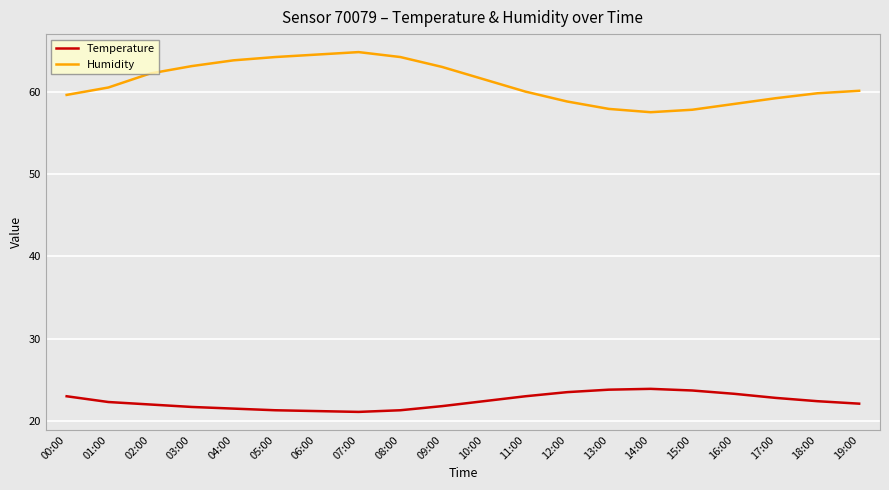

What is the difference between the maximum and minimum values in the Temperature series?

2.8